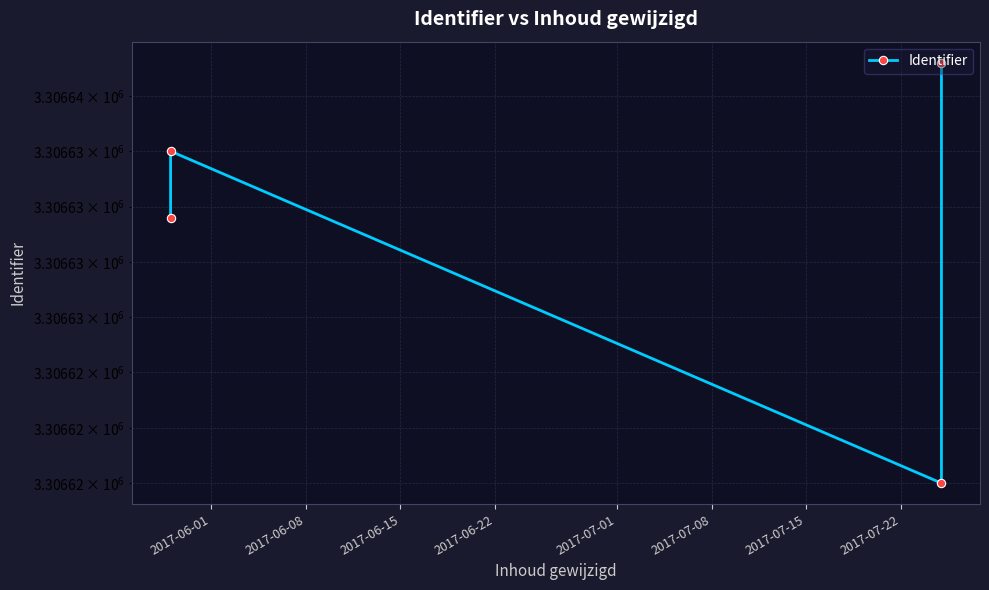

What is the value of the 4th point from the left?

3306639